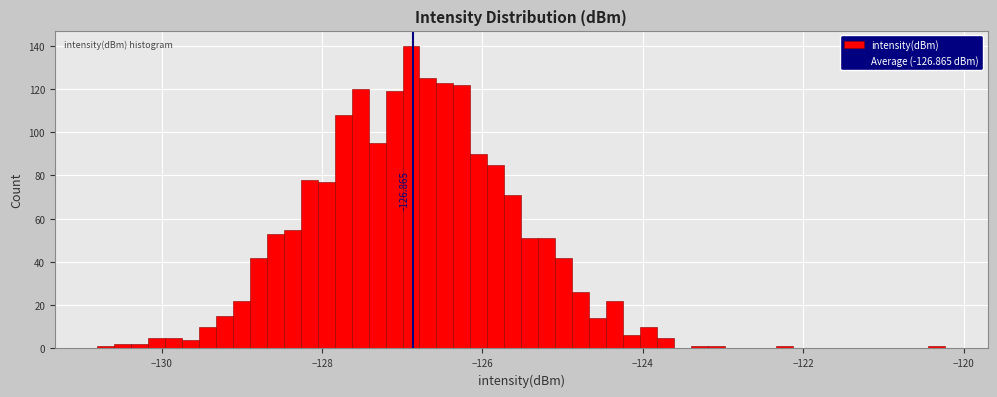

Read against the x-axis, roughly where is the centre of the tallest bar?

-126.8